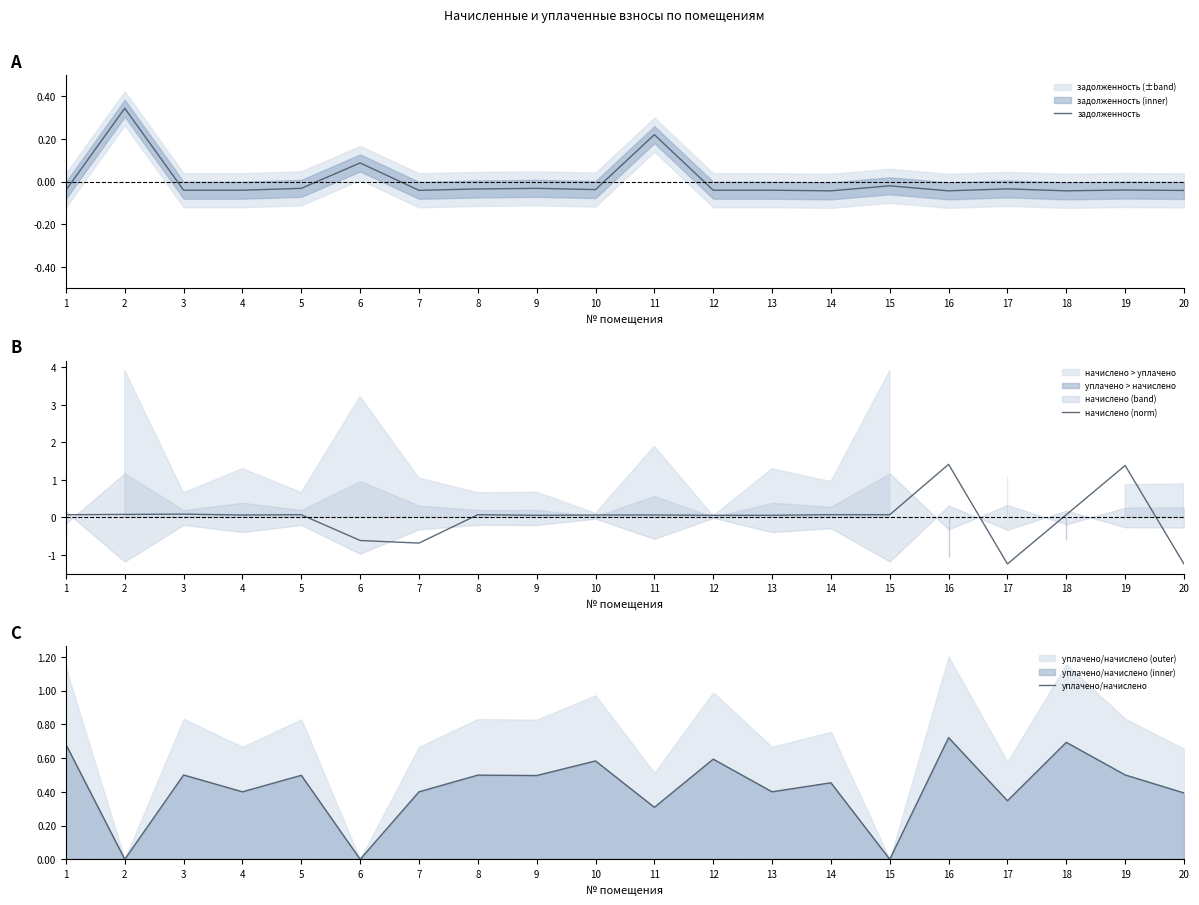

How many lines are shown in the chart?

3